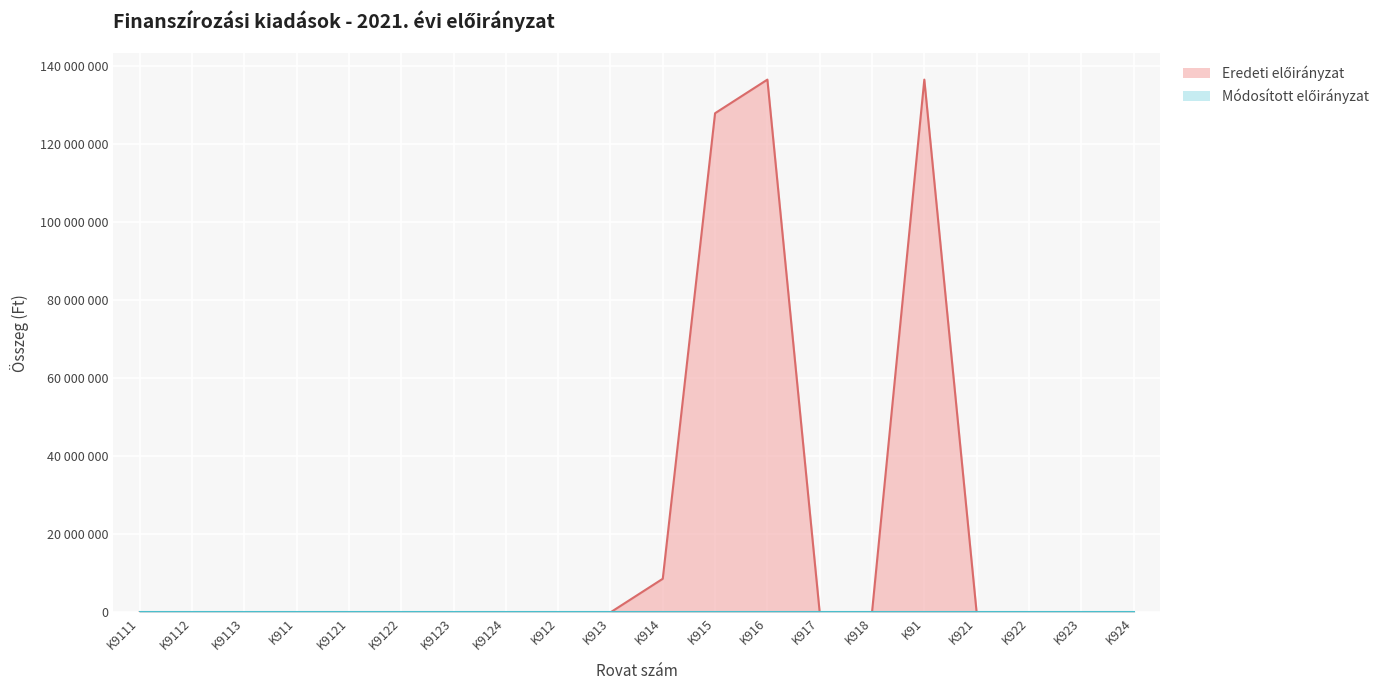

List the labels in order of value, smallest first.

K9111, K9112, K9113, K911, K9121, K9122, K9123, K9124, K912, K913, K917, K918, K921, K922, K923, K924, K914, K915, K916, K91